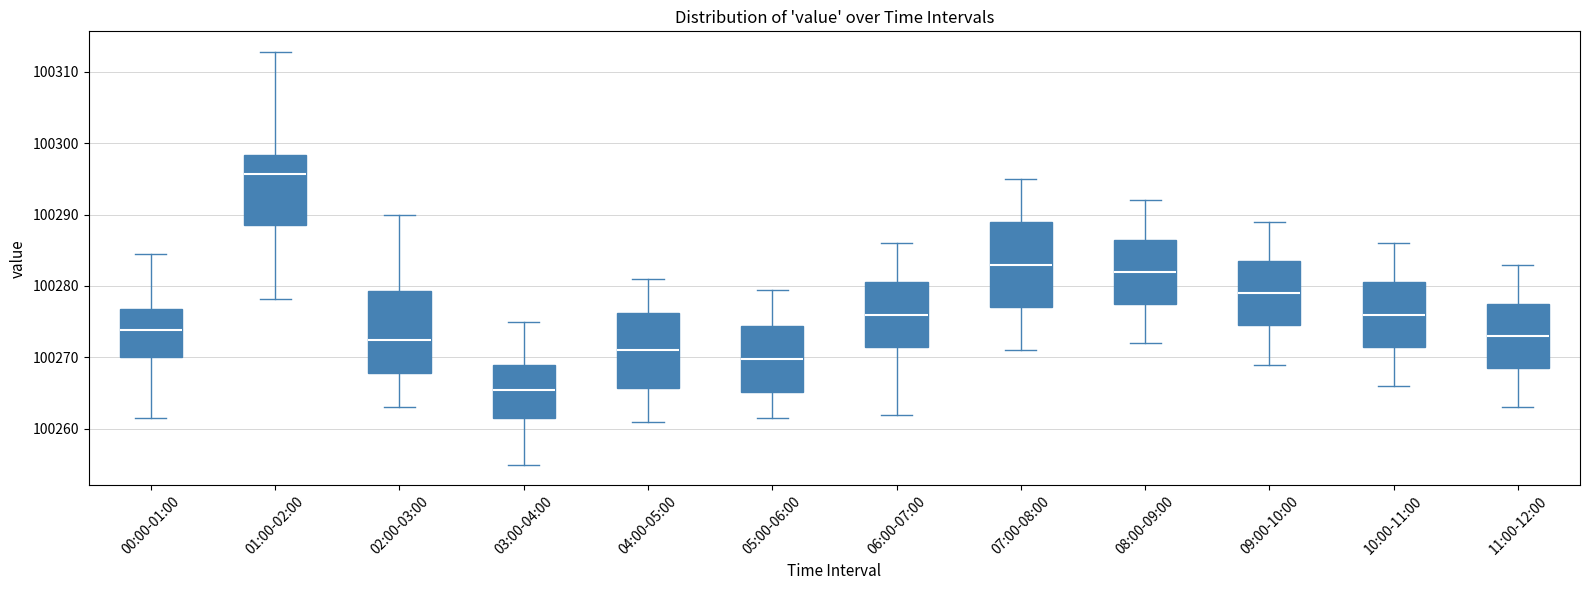

Reading left to right, read every box against the y-axis: the position of its median line, the range the box covers, and the ends of its whiskers. The values are not printed on the chart, so give them approximately, as read against the axis.

00:00-01:00: median 100274, box 100270 to 100277, whiskers 100262 to 100284
01:00-02:00: median 100296, box 100289 to 100298, whiskers 100278 to 100313
02:00-03:00: median 100273, box 100268 to 100279, whiskers 100263 to 100290
03:00-04:00: median 100266, box 100262 to 100269, whiskers 100255 to 100275
04:00-05:00: median 100271, box 100266 to 100276, whiskers 100261 to 100281
05:00-06:00: median 100270, box 100265 to 100274, whiskers 100262 to 100280
06:00-07:00: median 100276, box 100272 to 100281, whiskers 100262 to 100286
07:00-08:00: median 100283, box 100277 to 100289, whiskers 100271 to 100295
08:00-09:00: median 100282, box 100278 to 100287, whiskers 100272 to 100292
09:00-10:00: median 100279, box 100275 to 100284, whiskers 100269 to 100289
10:00-11:00: median 100276, box 100272 to 100281, whiskers 100266 to 100286
11:00-12:00: median 100273, box 100269 to 100278, whiskers 100263 to 100283